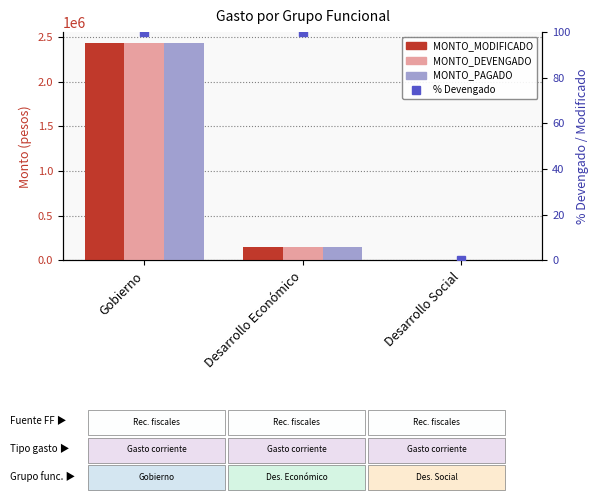

What is the total value across all series at Gobierno?

7295073